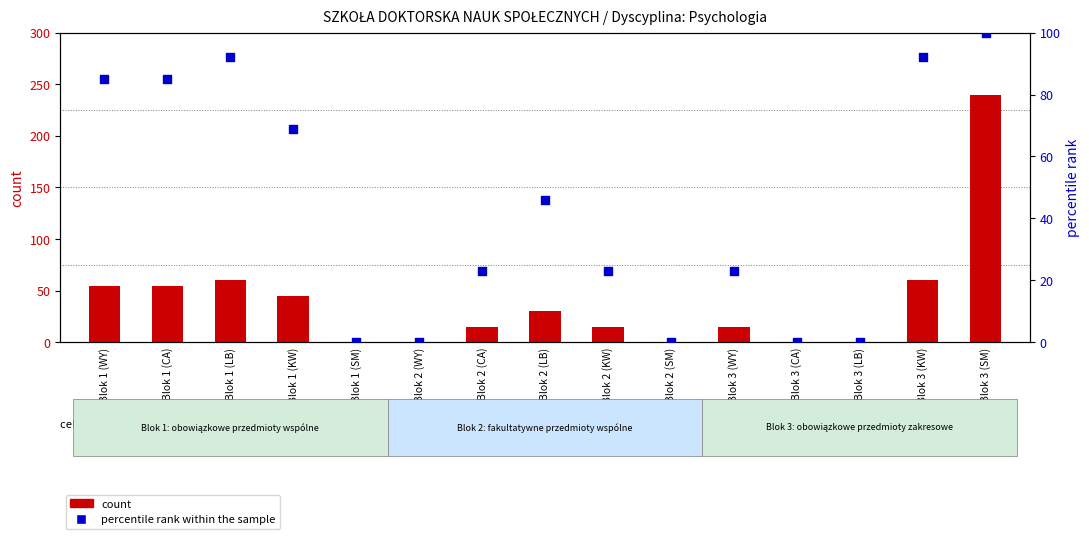

Which series reaches the minimum Y coordinate?

count